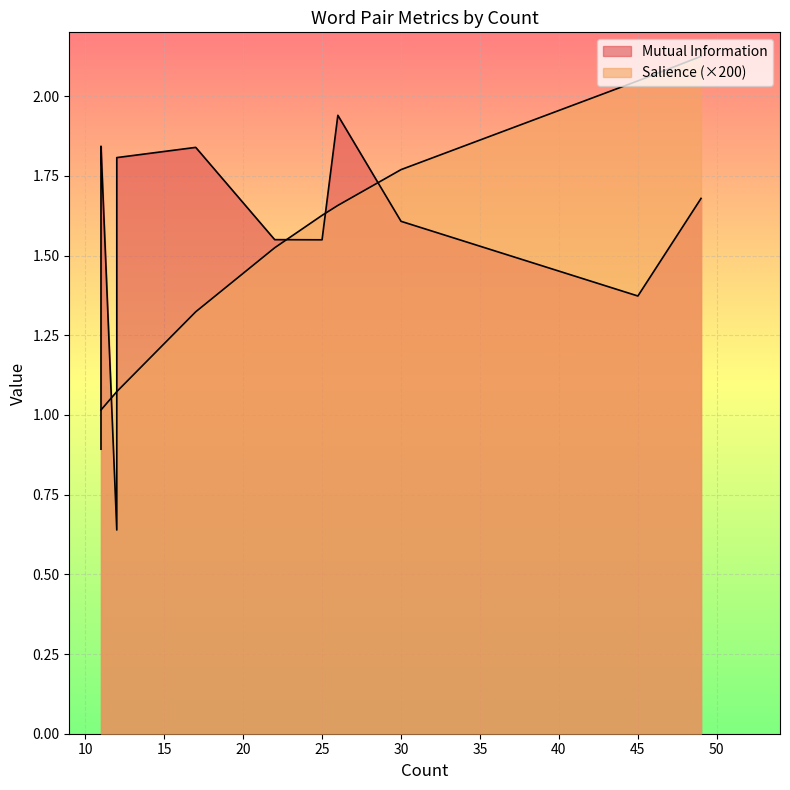

True or false: Salience has more than 0 interior local peaks.

False